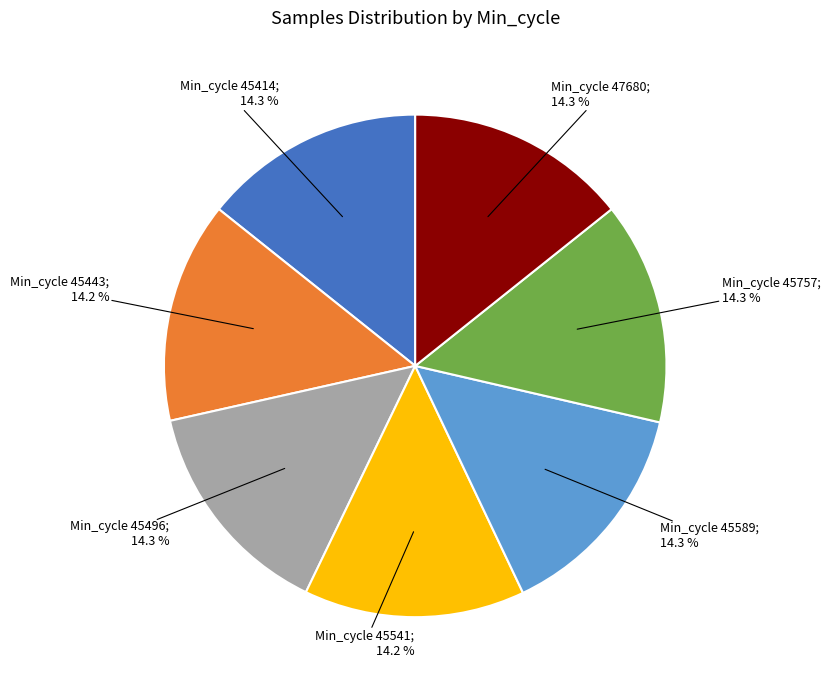

Is there any slice that represents more than half of the pie?

No